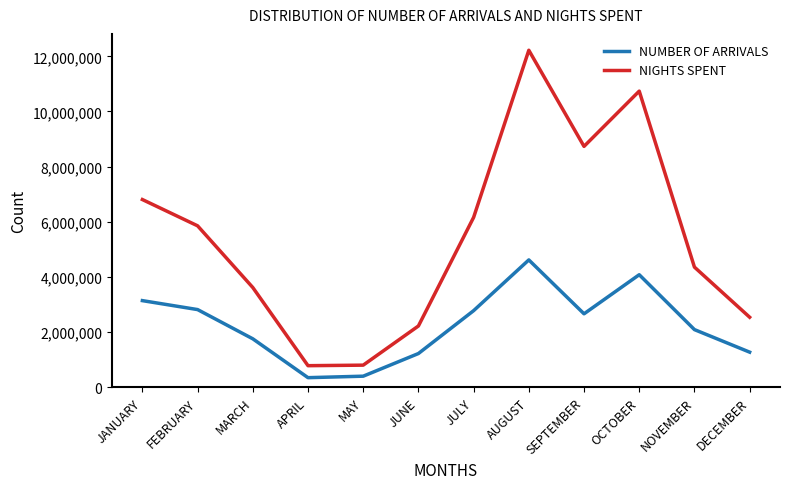

Which series has the largest range (max minus min)?

NIGHTS SPENT